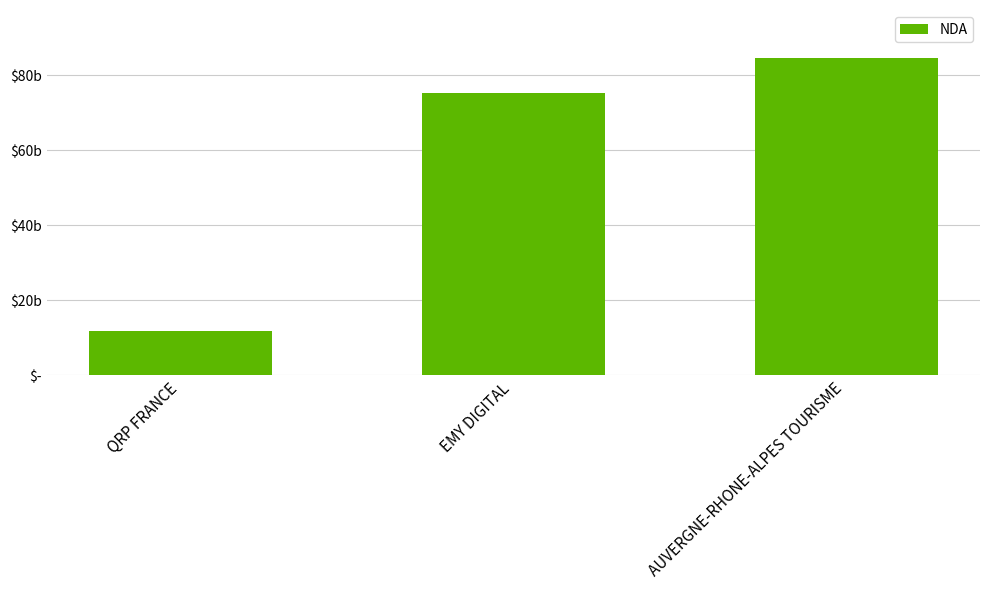

Does the chart contain any negative values?

No